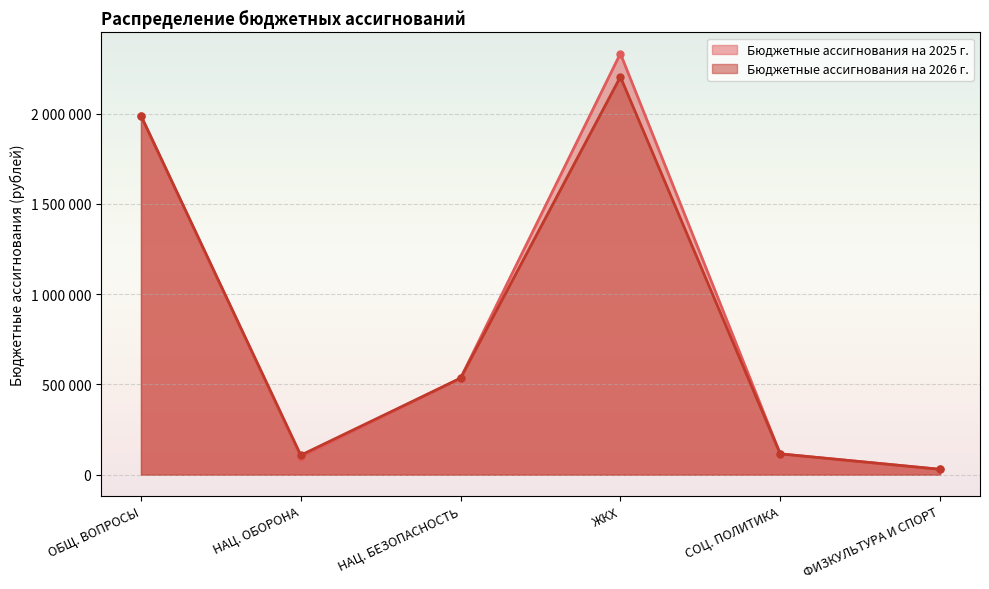

What is the minimum value shown in the chart?

30000.0